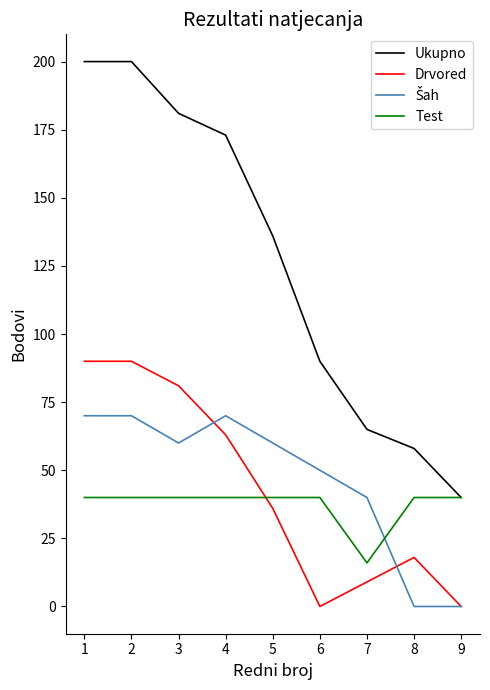

How many lines are shown in the chart?

4